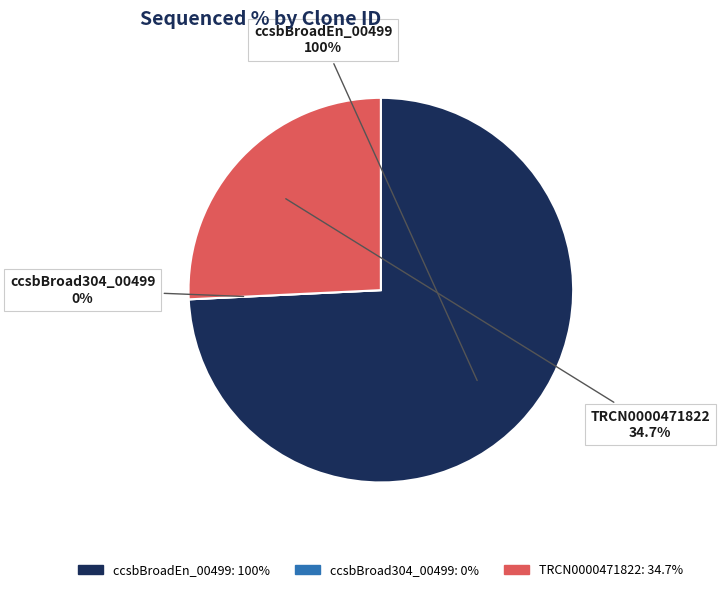

Is it true that TRCN0000471822 is 26% of the pie?

True